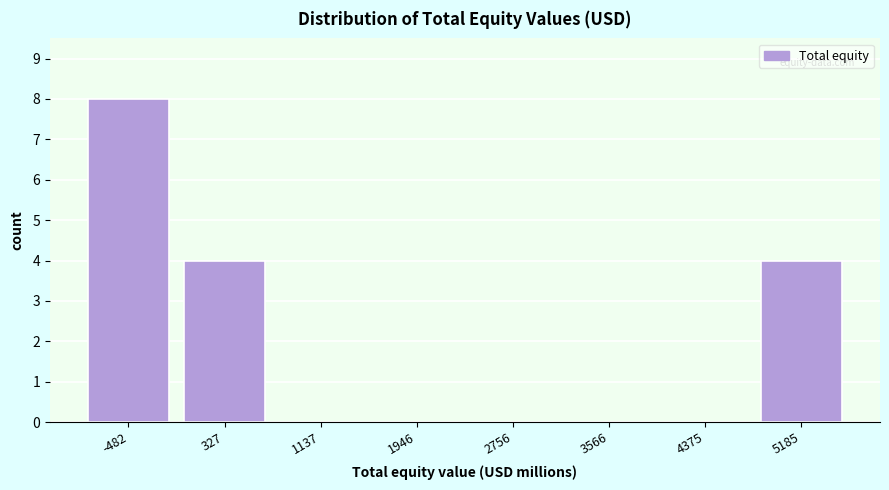

Reading right to left, list all the values displayed in this chart.

5185=4	4375=0	3566=0	2756=0	1946=0	1137=0	327=4	-482=8